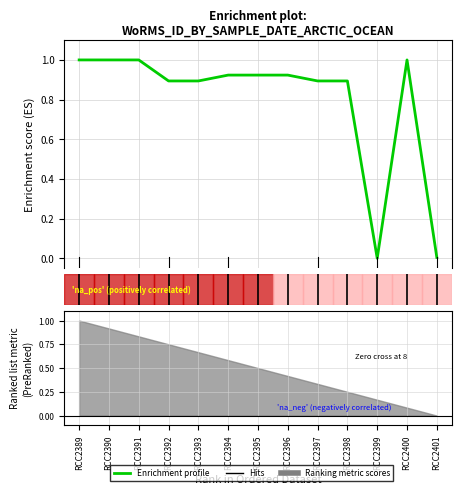

Reading left to right, extract all data points from this chart.

1.0	1.0	1.0	0.9	0.9	0.9	0.9	0.9	0.9	0.9	0.0	1.0	0.0